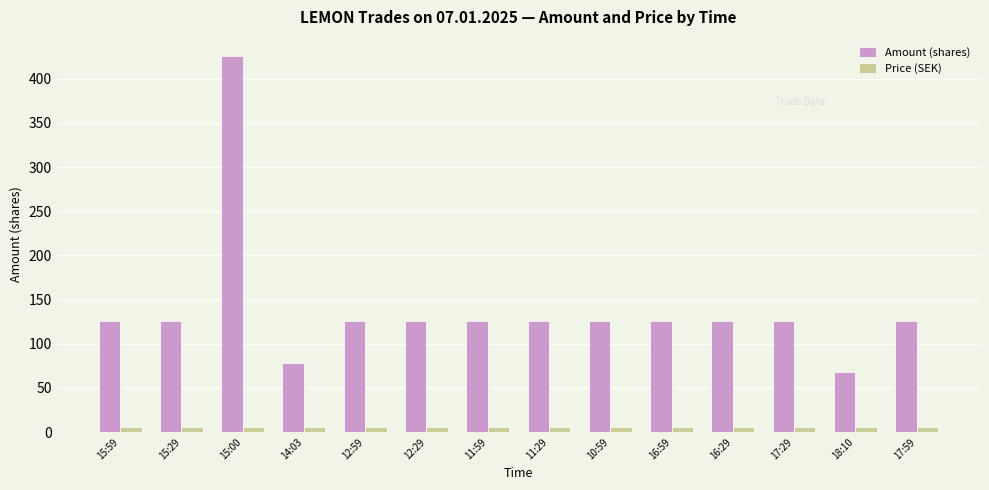

How many data points in Amount (shares) are less than 126?

2